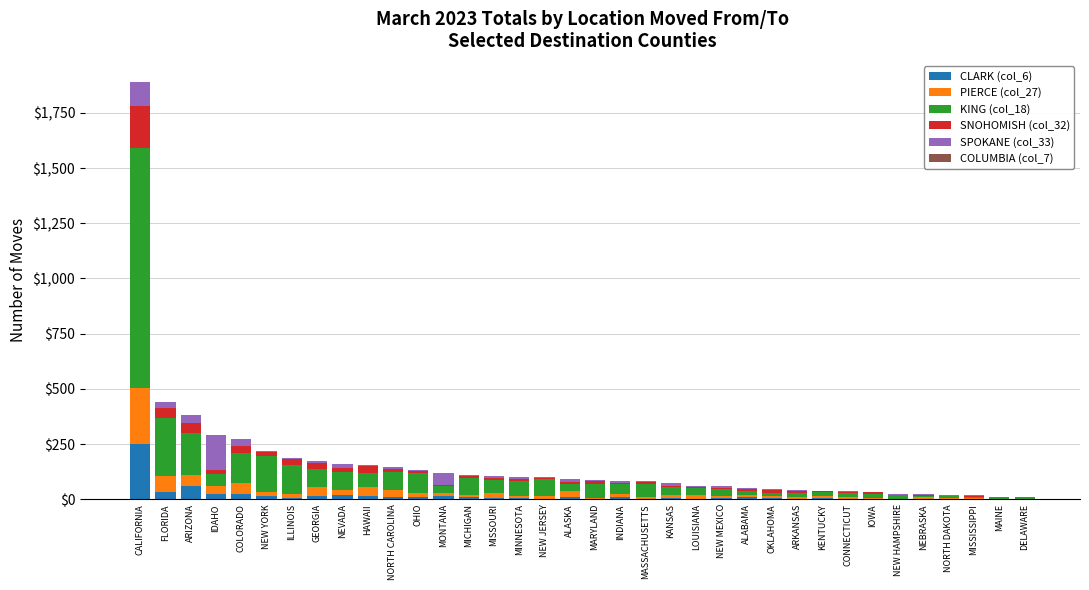

At which category is the sum across all series the highest?

CALIFORNIA